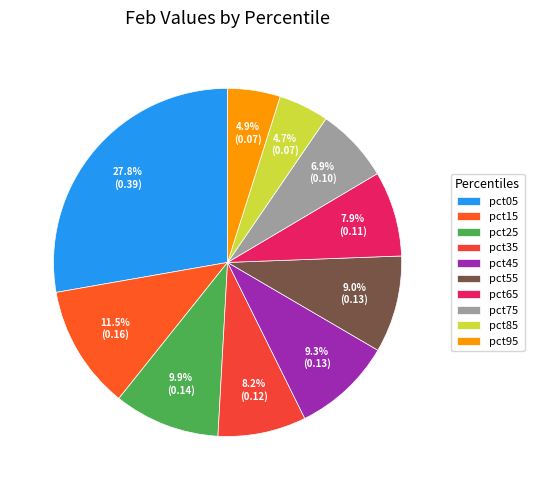

Do pct05 and pct85 together represent more than half of the pie?

No